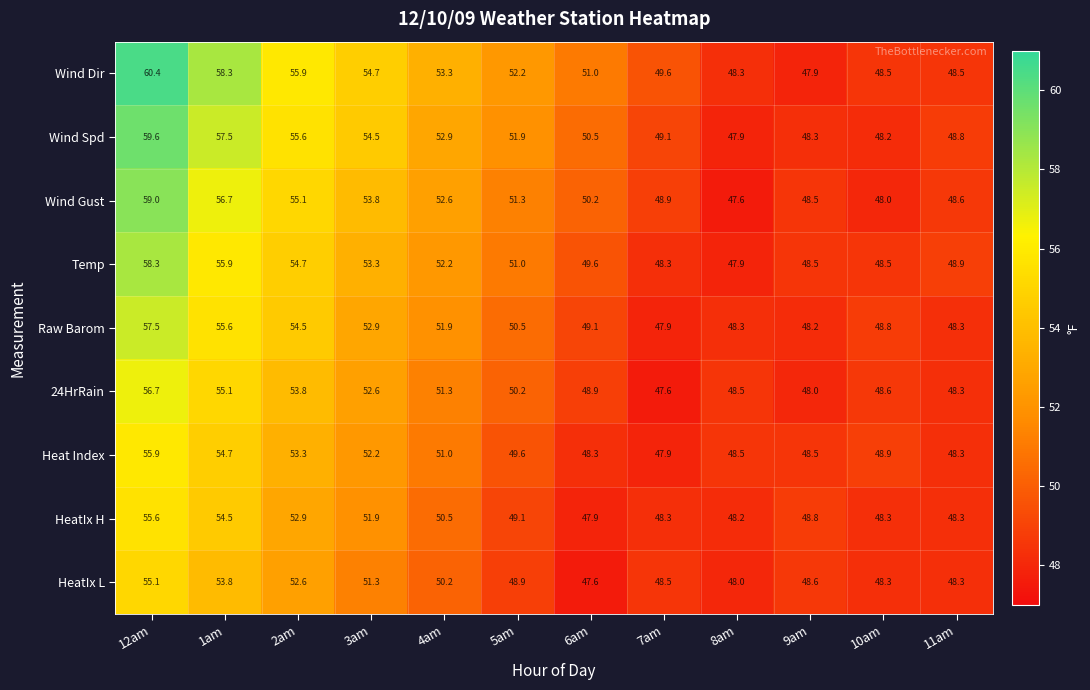

The value of Raw Barom at 9am is 23.0. True or false?

False